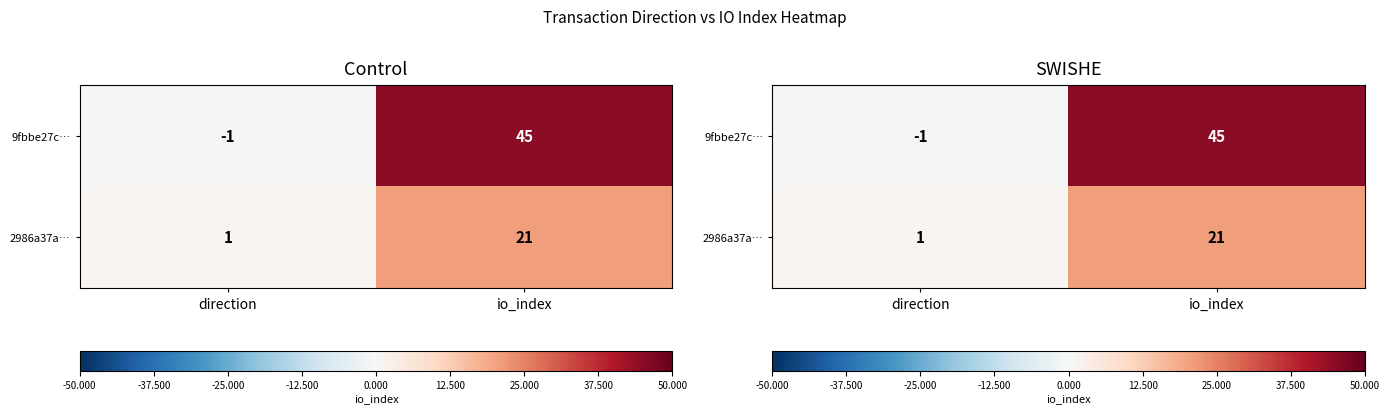

Which series has the largest range (max minus min)?

9fbbe27c…